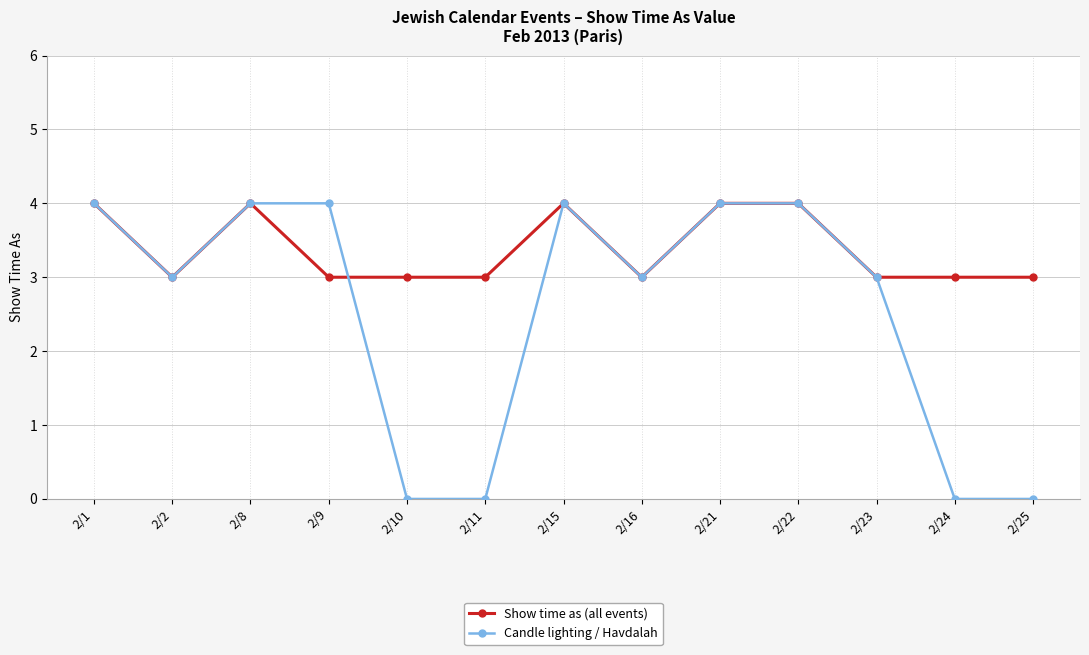

What is the sum of all Show time as (all events) values?

44